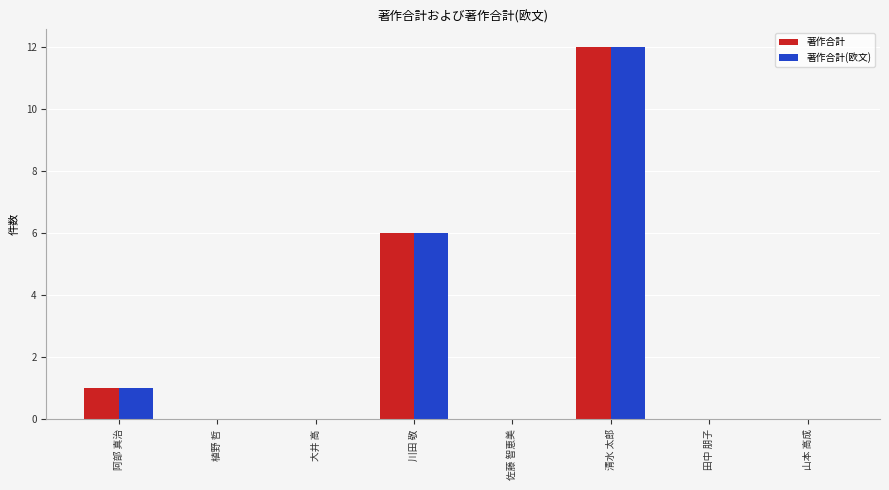

What is the greatest value displayed?

12